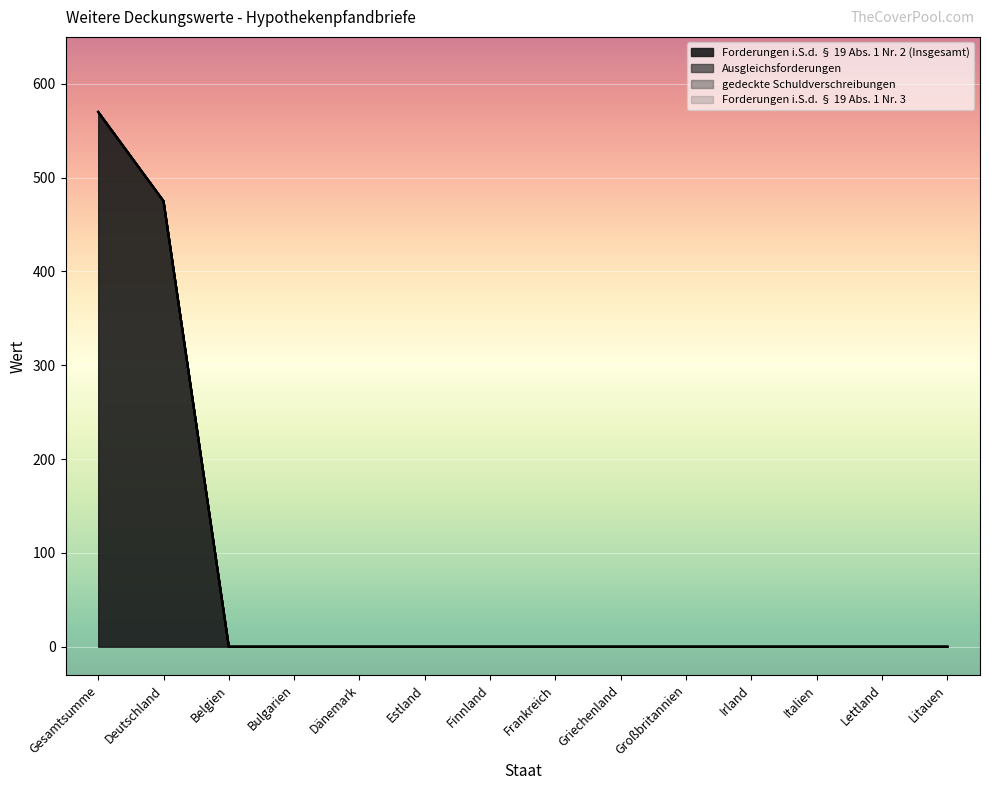

The Forderungen i.S.d. § 19 Abs. 1 Nr. 3 series shows 0 at Finnland. True or false?

True